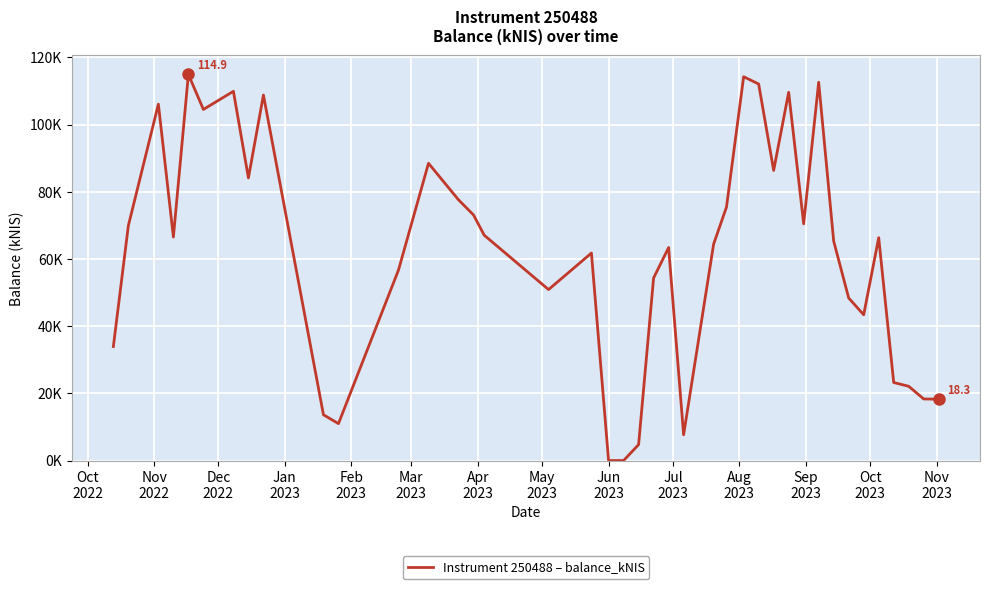

What is the greatest value displayed?

114.9